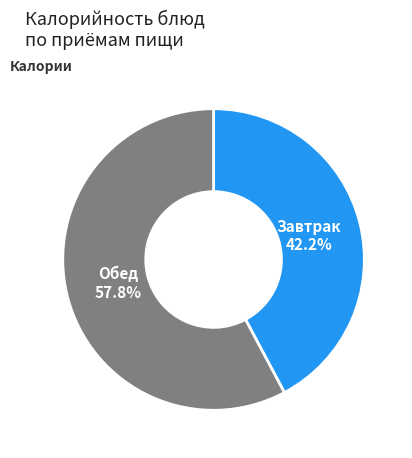

Is there any slice that represents more than half of the pie?

Yes